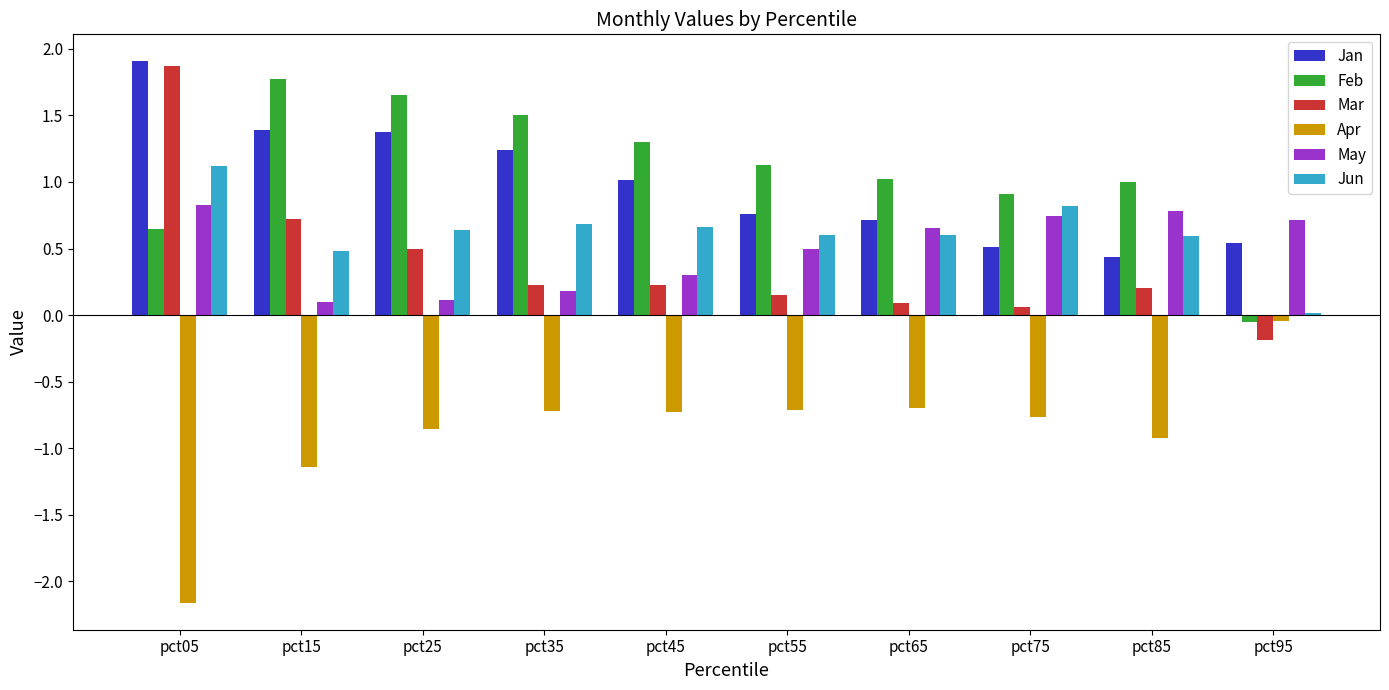

What is the total value across all series at pct15?

3.3